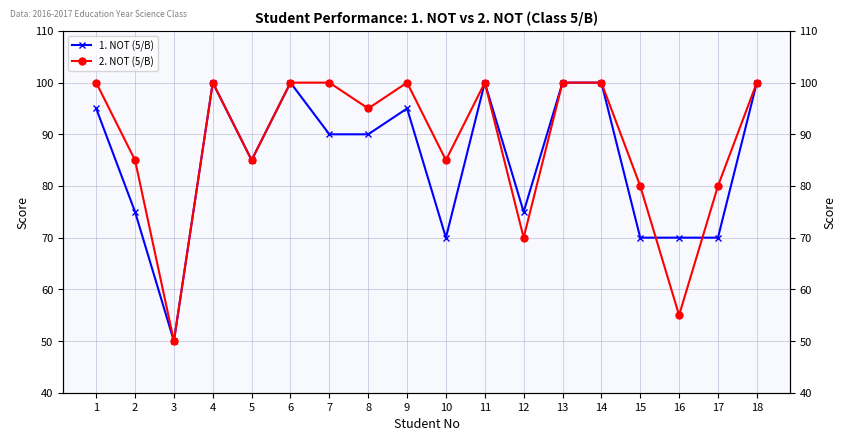

True or false: 1. NOT (5/B) has more than 0 interior local peaks.

True